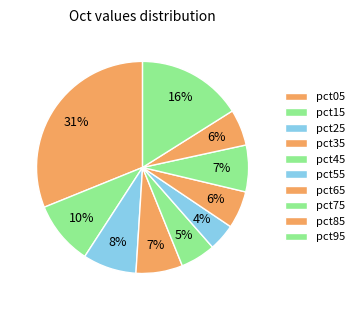

The pct05 slice represents 31% of the pie. True or false?

True